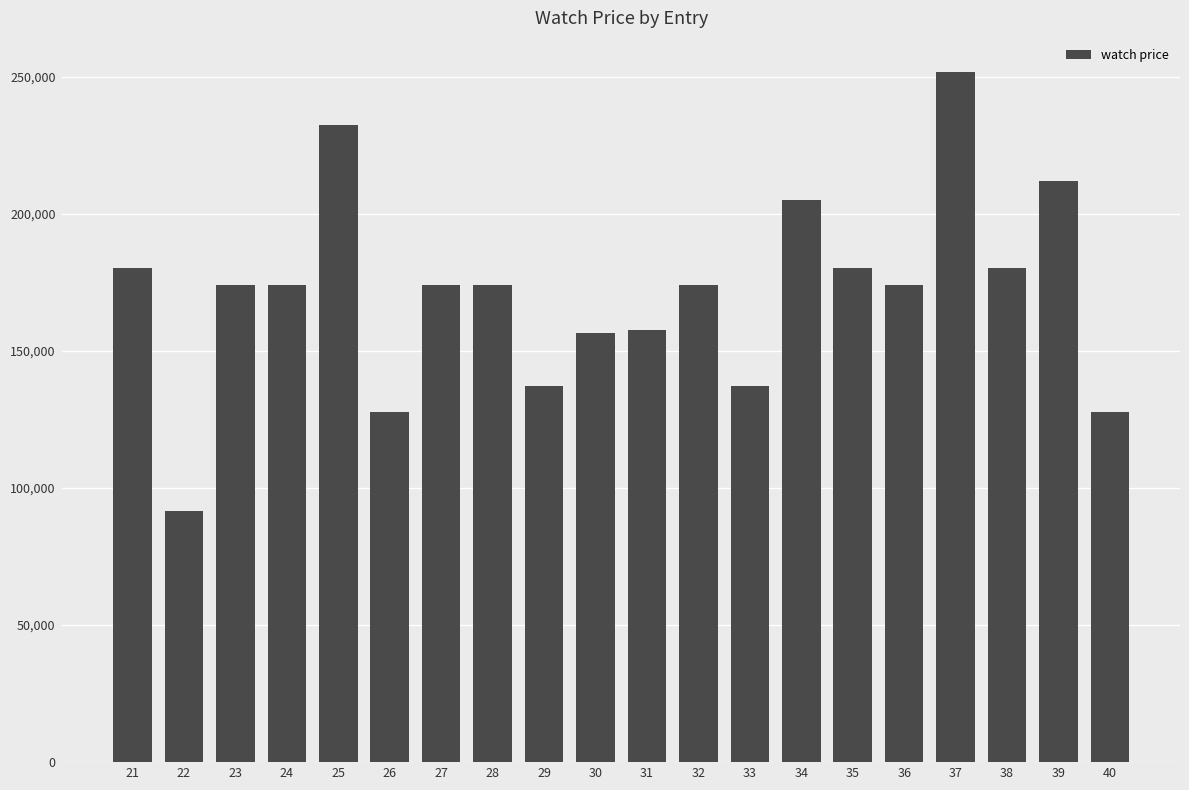

True or false: the data shows 109259 at 23.

False